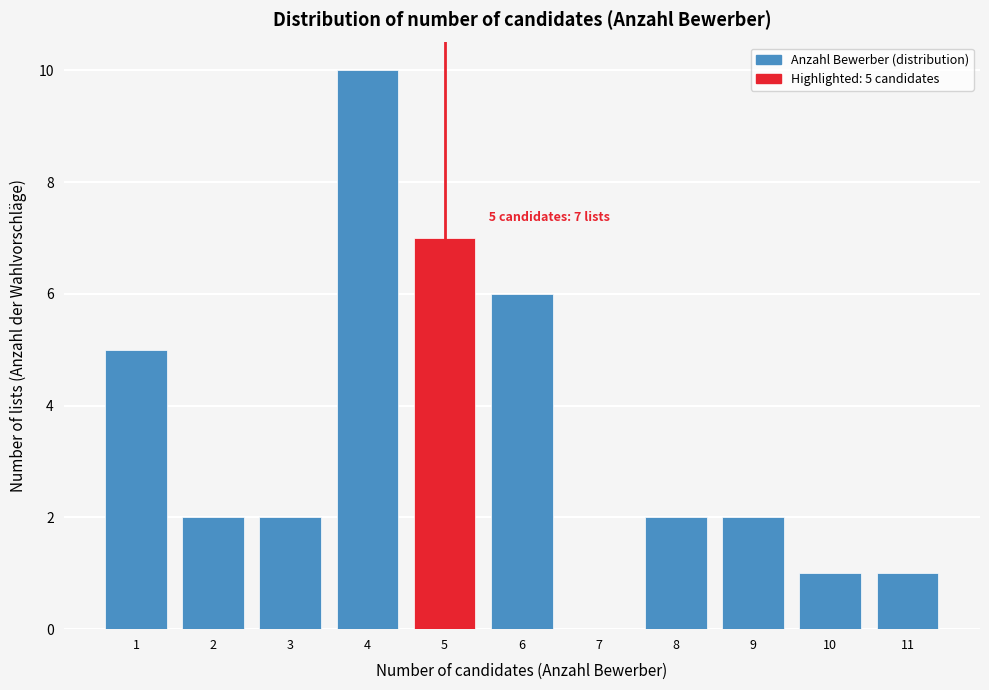

Over which range of the x-axis is the bar tallest?

3.5 to 4.5